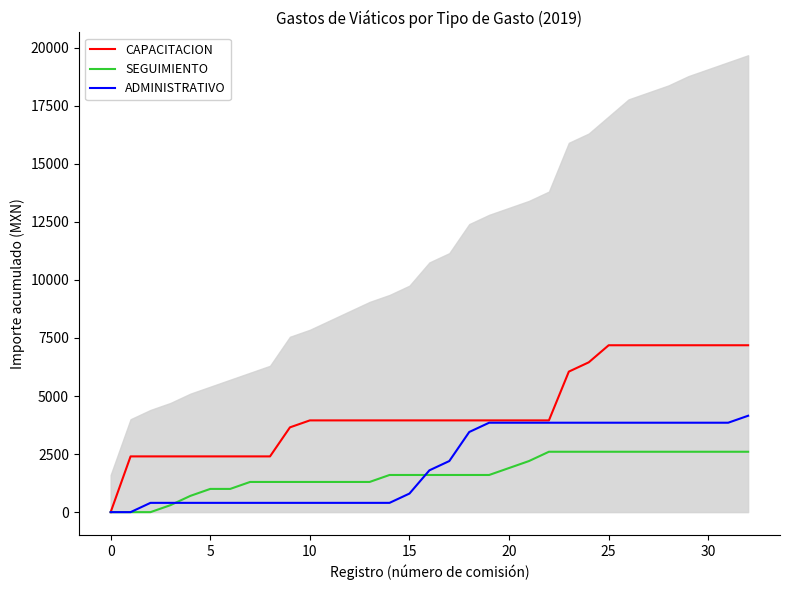

At which label does CAPACITACION reach its minimum?

0